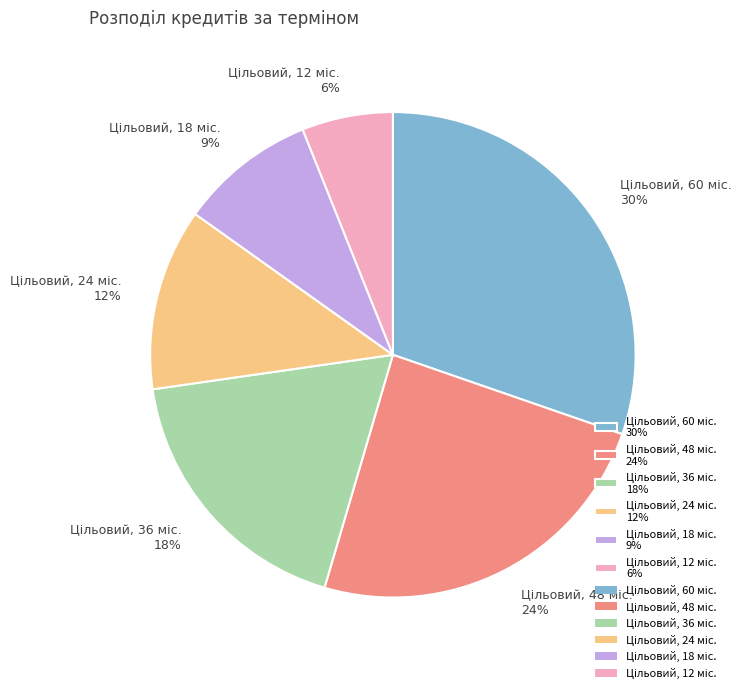

To the nearest percent, what is the average slice percentage?

17%